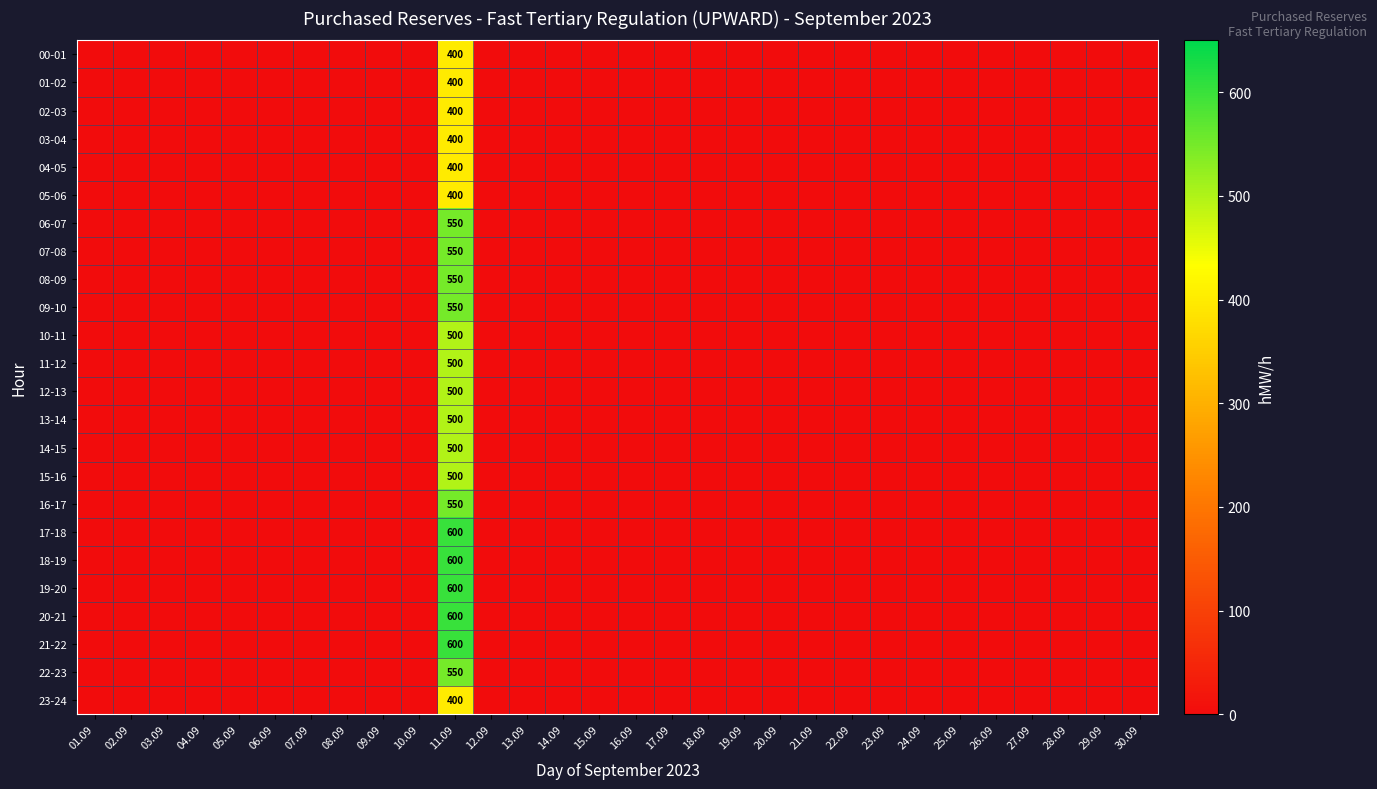

Between 25.09 and 11.09, which is larger?

11.09